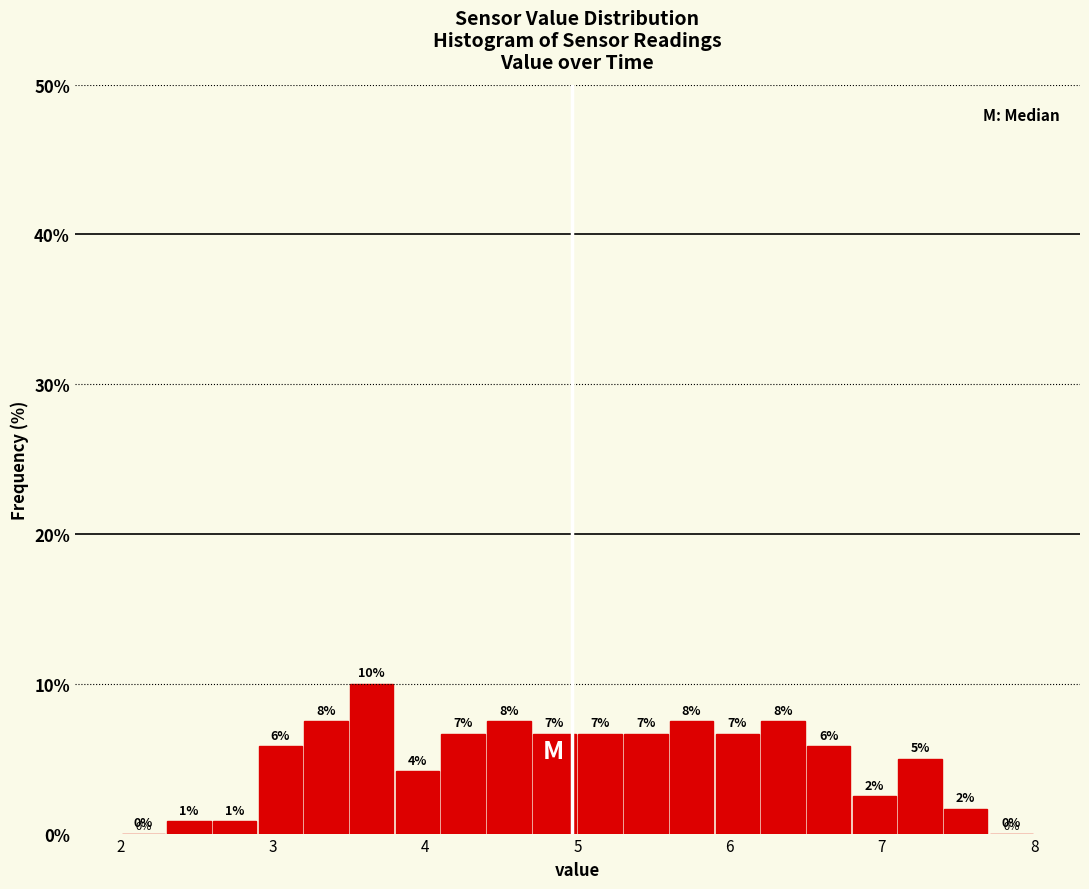

Around what value on the x-axis is the tallest bar? Give the approximate position of its centre, as read against the axis.

3.7